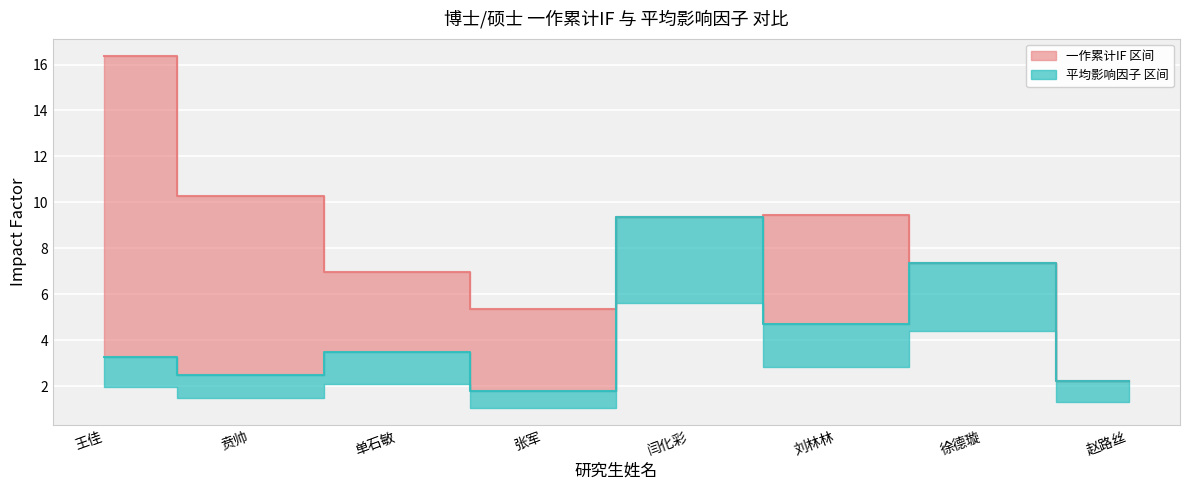

List the series in order of their peak value, highest first.

一作累计IF, 影响因子IF_mean